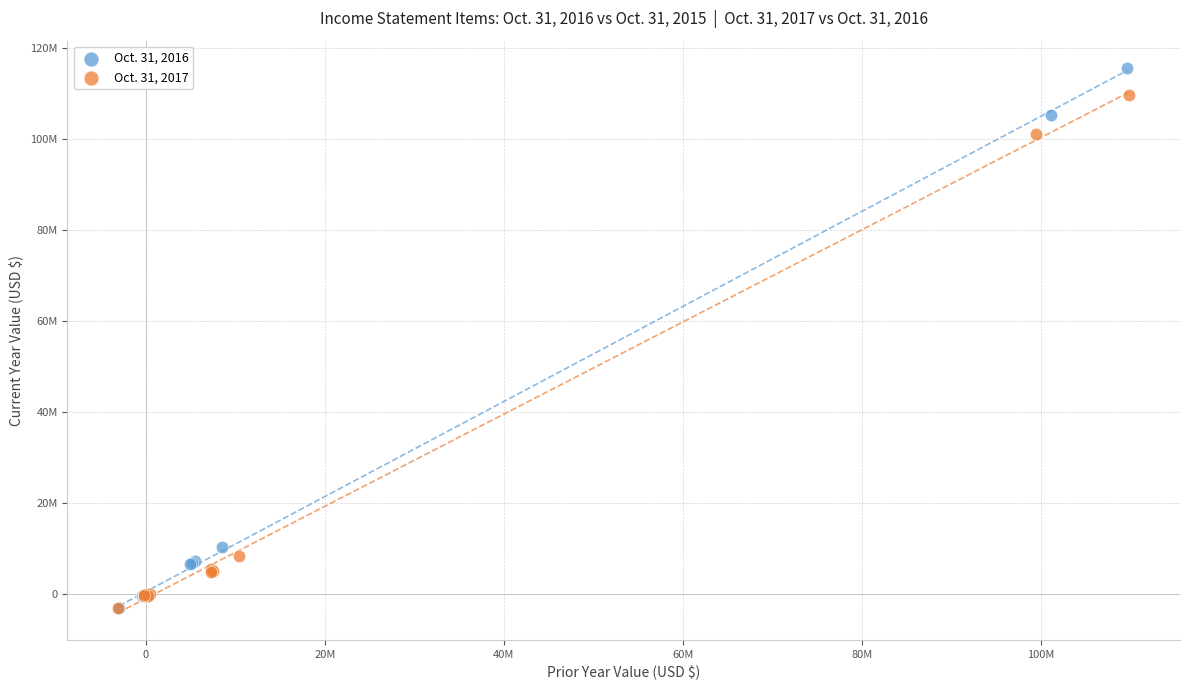

Which series reaches the maximum Y coordinate?

Oct. 31, 2016